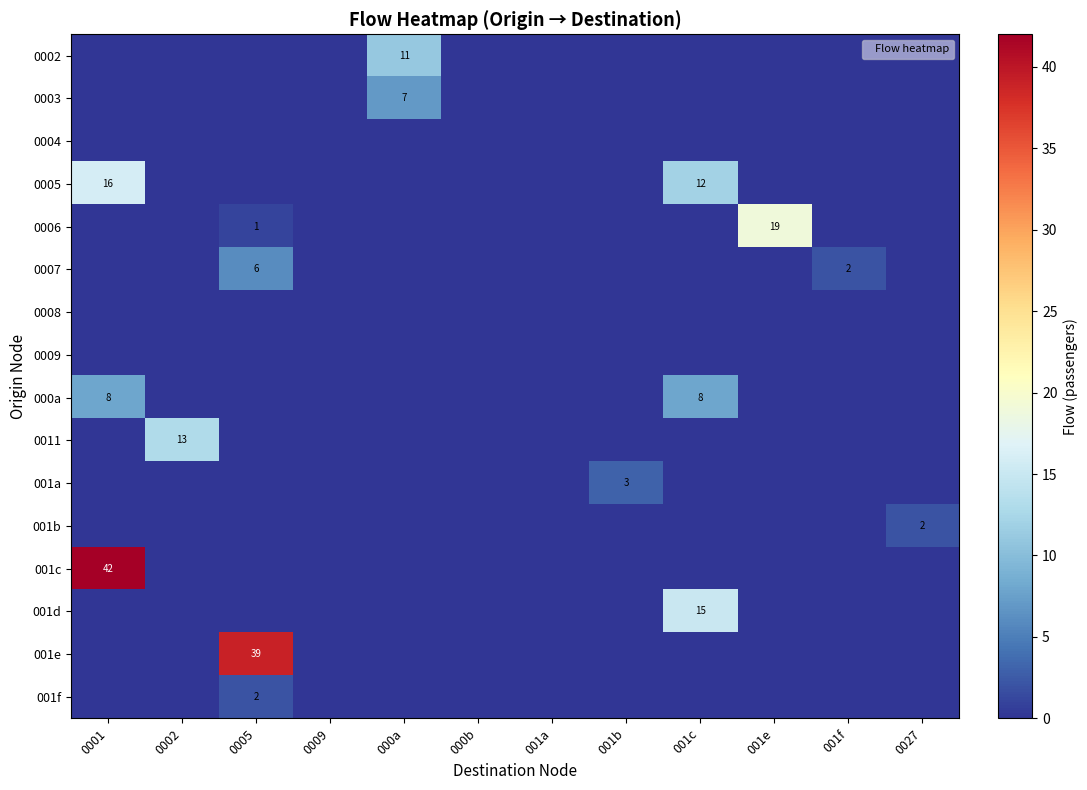

Rank the categories by 0006 value from lowest to highest.

0001, 0002, 0009, 000a, 000b, 001a, 001b, 001c, 001f, 0027, 0005, 001e